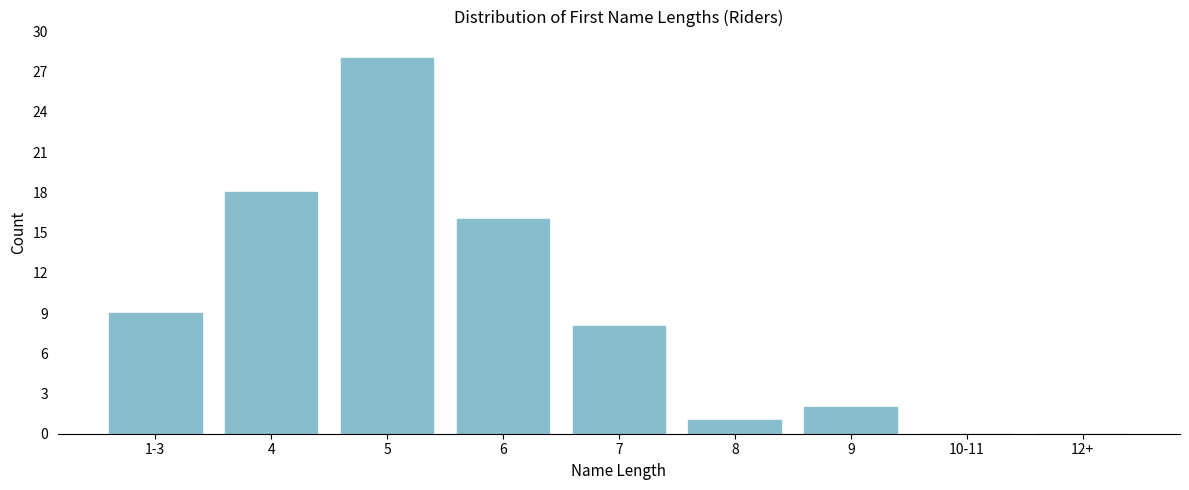

Reading right to left, extract all data points from this chart.

12+=0	10-11=0	9=2	8=1	7=8	6=16	5=28	4=18	1-3=9